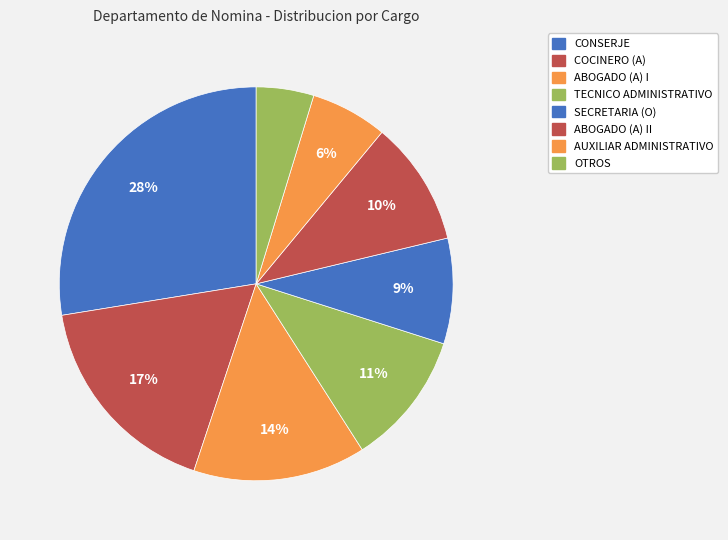

Is there a majority slice in this chart?

No